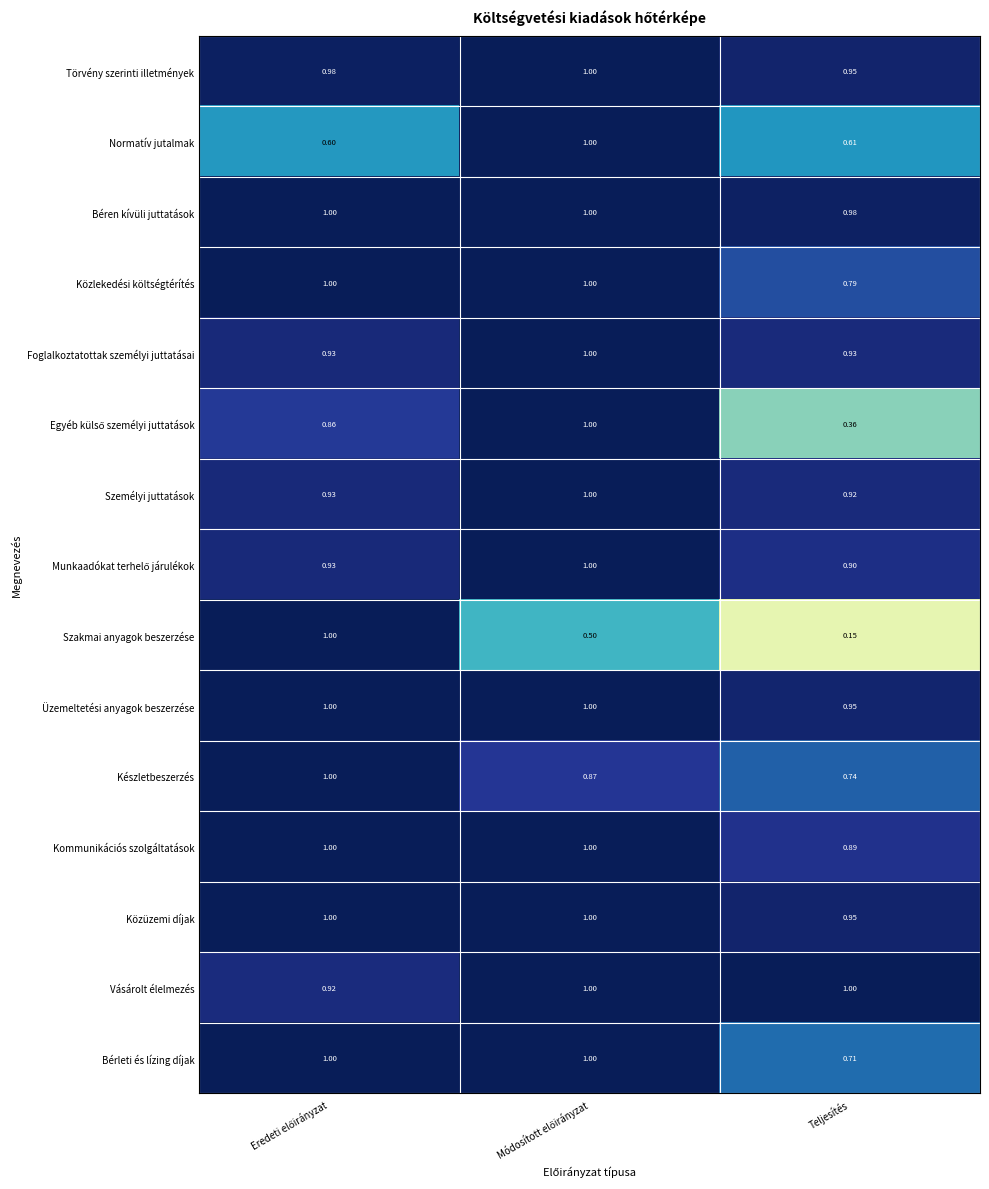

At which label does Bérleti és lízing díjak reach its minimum?

Teljesítés